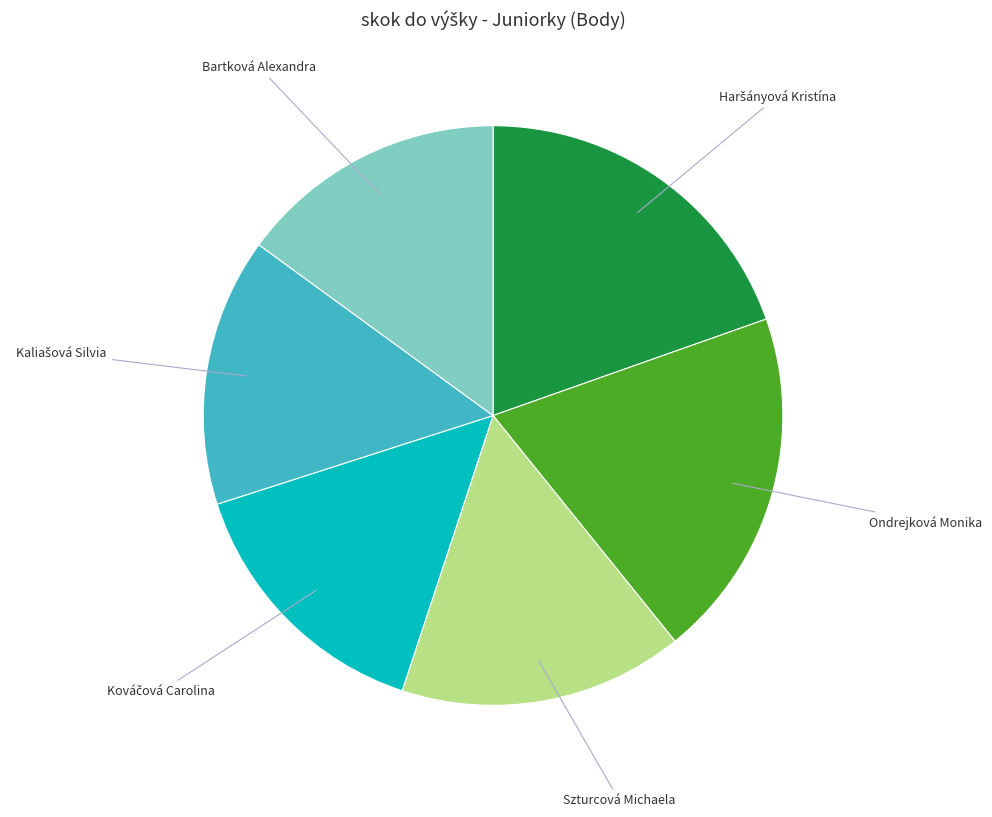

How many slices are in this pie chart?

6